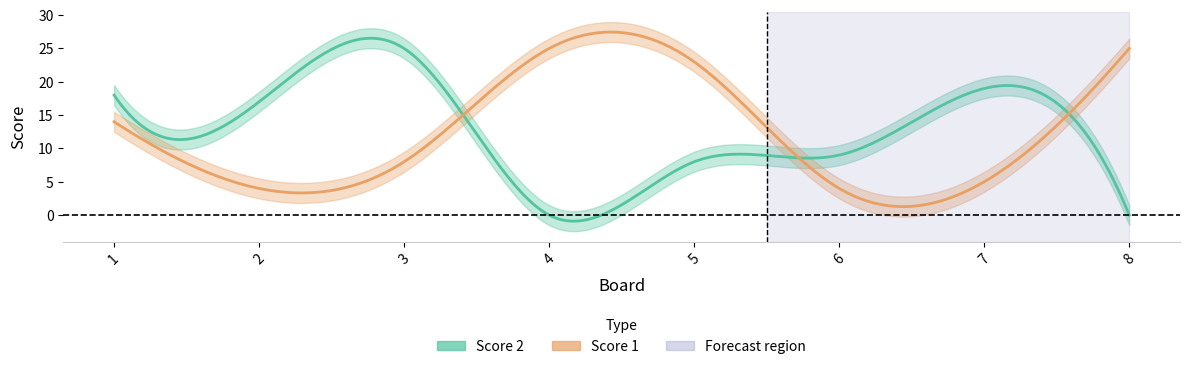

At which label is Score 2 closest to 12?

6